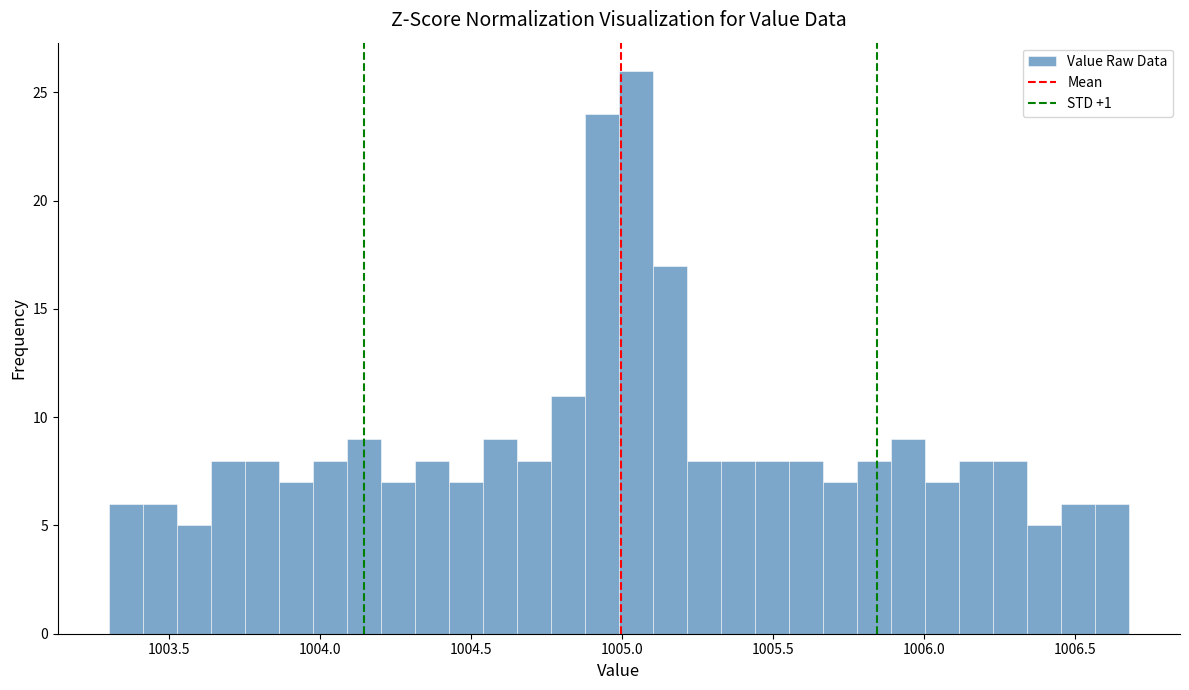

Around what value on the x-axis is the tallest bar? Give the approximate position of its centre, as read against the axis.

1005.05